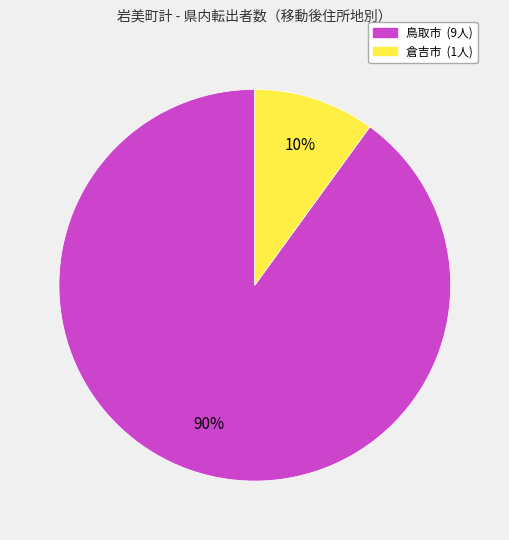

Does any single category account for the majority?

Yes